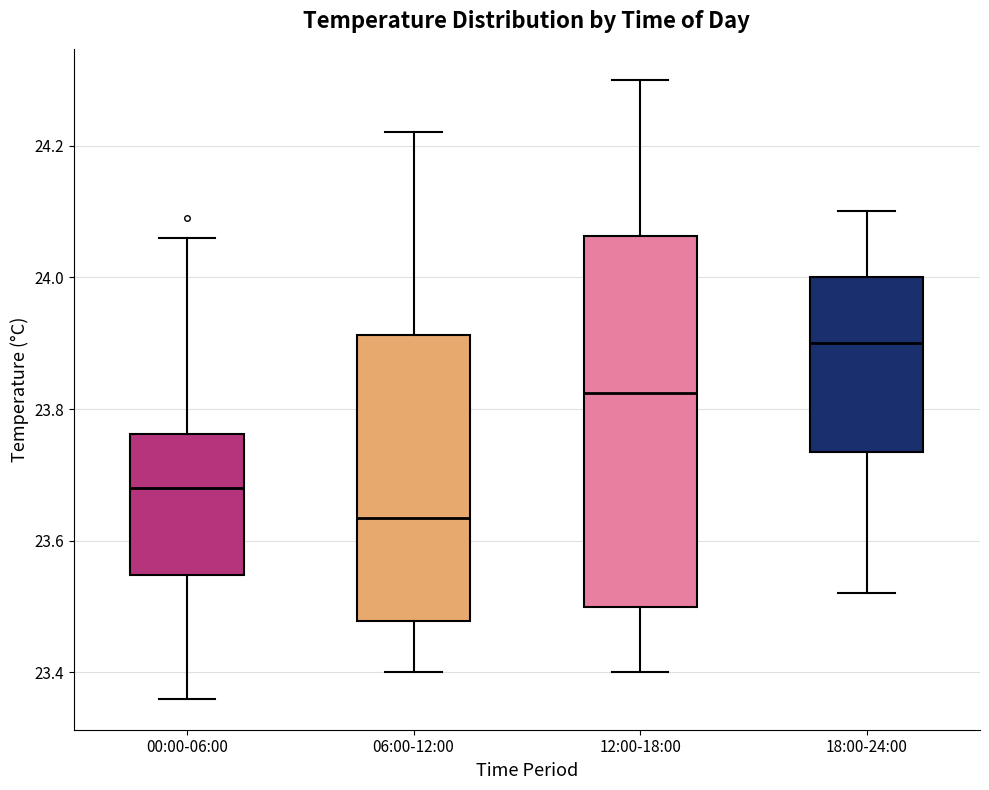

Reading left to right, read every box against the y-axis: the position of its median line, the range the box covers, and the ends of its whiskers. The values are not printed on the chart, so give them approximately, as read against the axis.

00:00-06:00: median 23.68, box 23.54 to 23.76, whiskers 23.36 to 24.06
06:00-12:00: median 23.64, box 23.48 to 23.92, whiskers 23.40 to 24.22
12:00-18:00: median 23.82, box 23.50 to 24.06, whiskers 23.40 to 24.30
18:00-24:00: median 23.90, box 23.74 to 24.00, whiskers 23.52 to 24.10